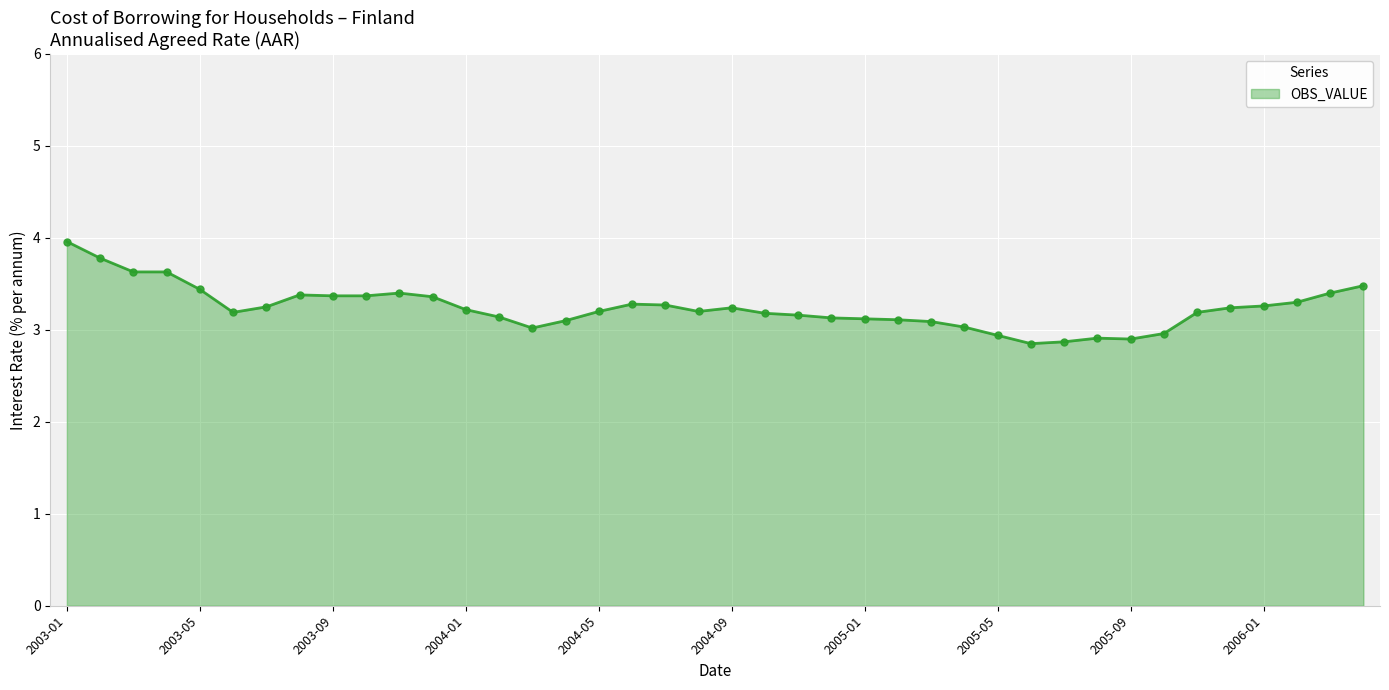

What is the maximum value shown in the chart?

4.0